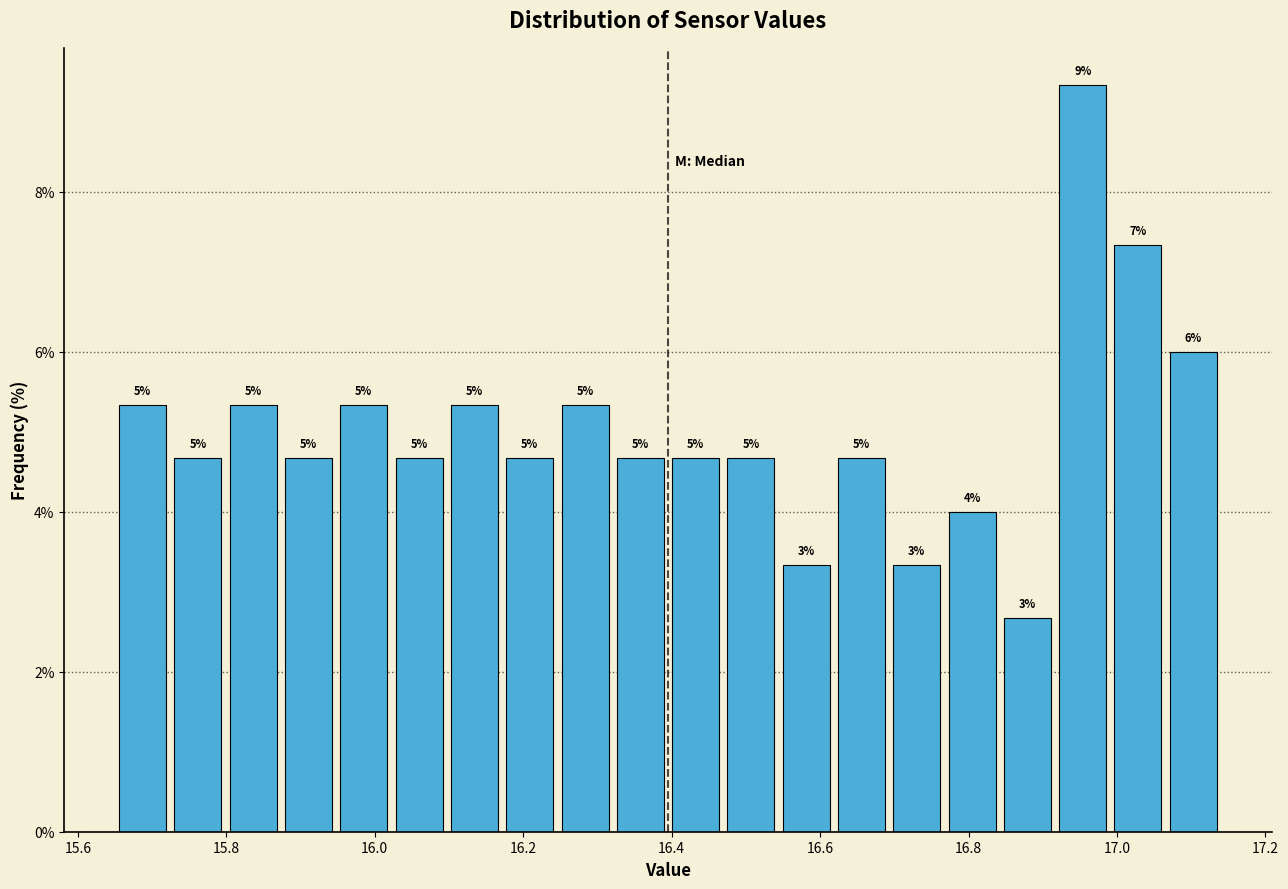

Read against the x-axis, roughly where is the centre of the tallest bar?

16.96